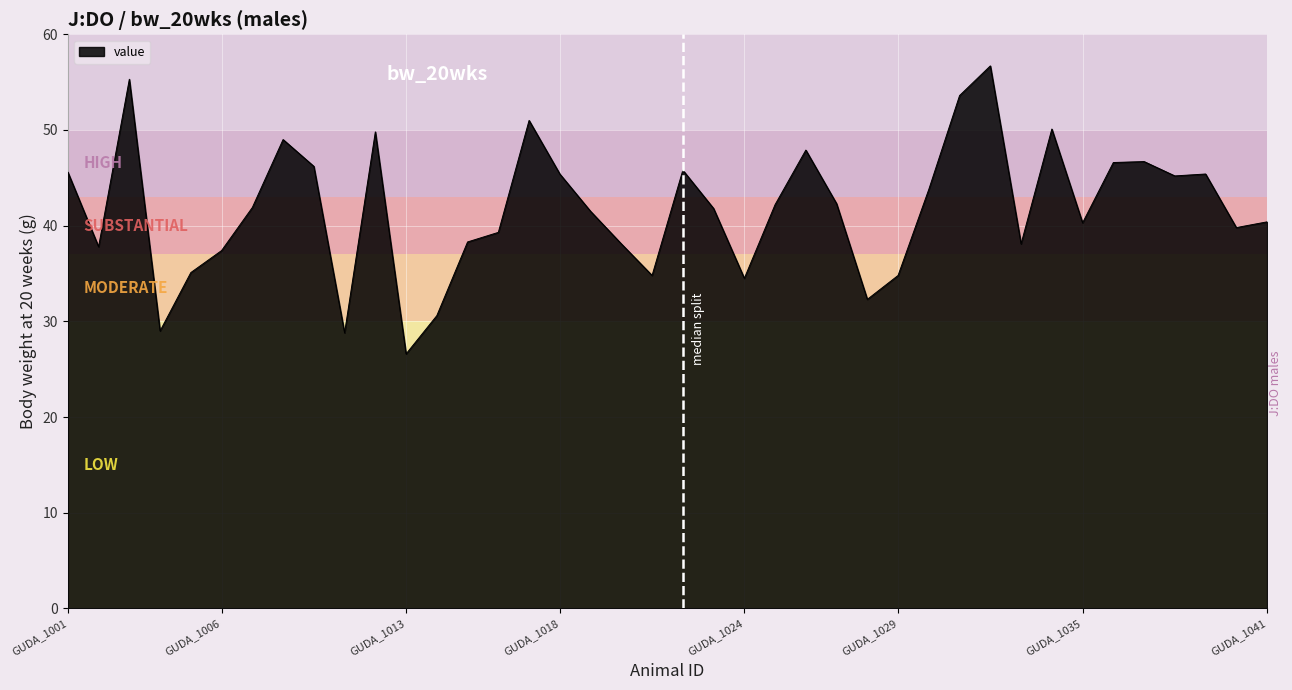

What is the difference between the maximum and minimum values?

30.1